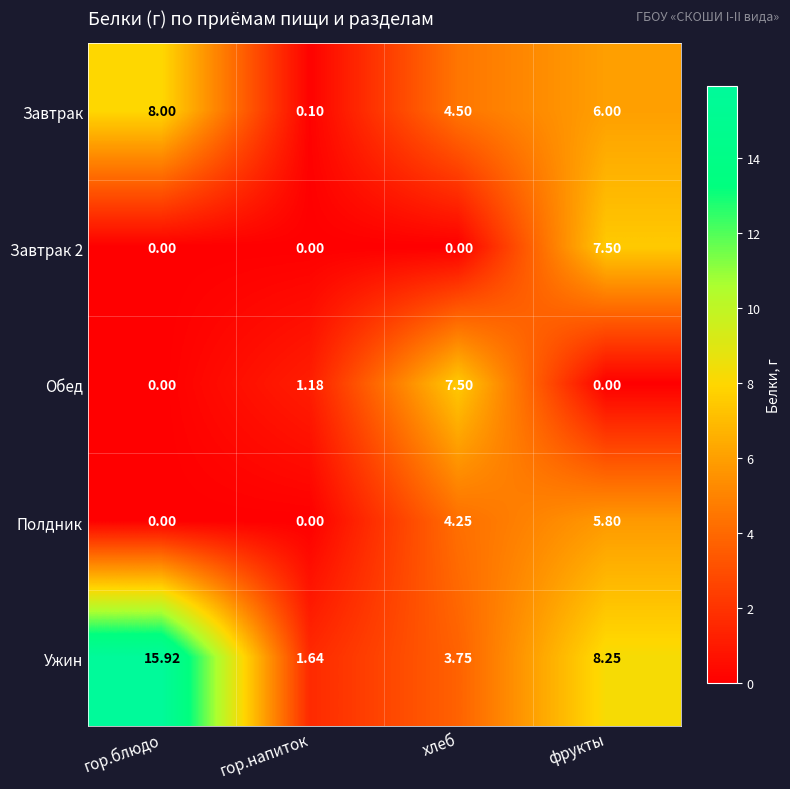

Rank the categories by Завтрак value from lowest to highest.

гор.напиток, хлеб, фрукты, гор.блюдо